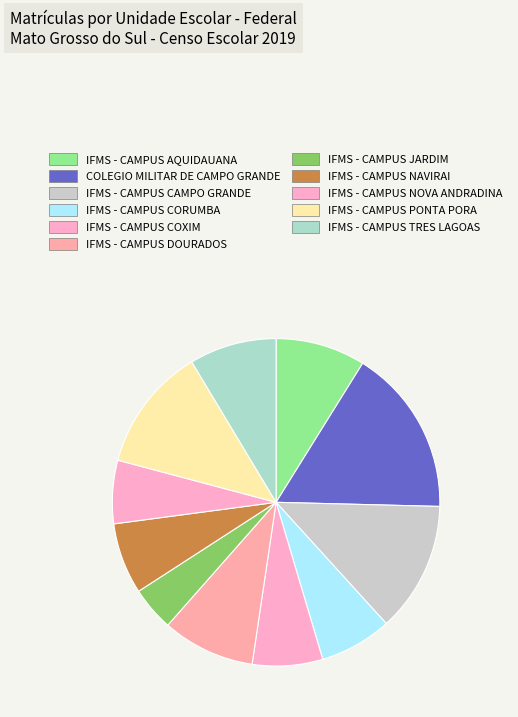

Which category has the smallest portion of the pie?

IFMS - CAMPUS JARDIM